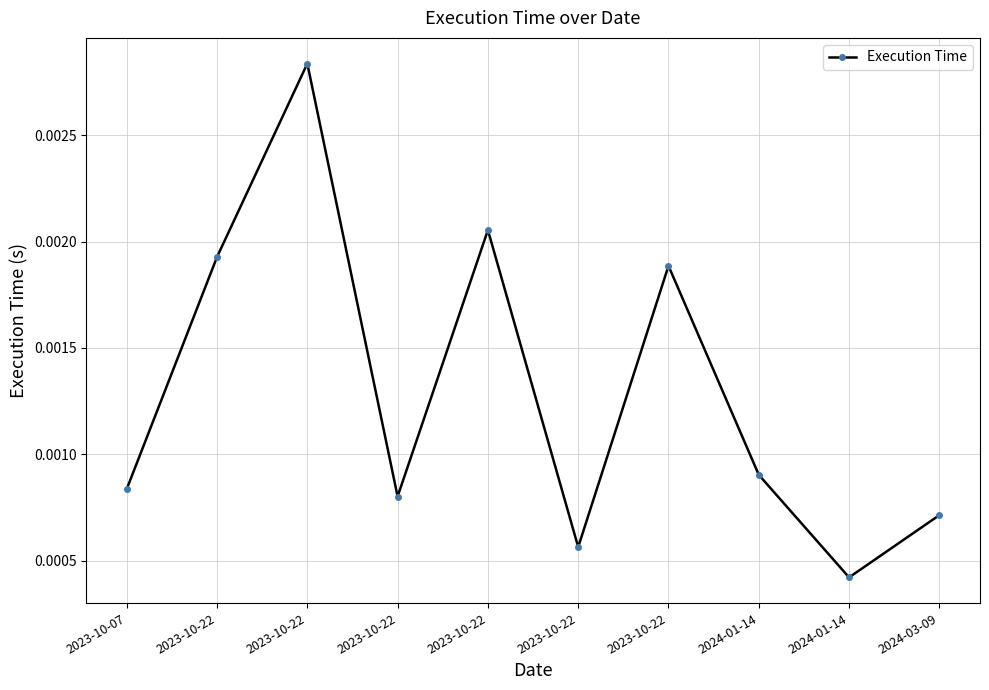

How many series are shown in this chart?

1